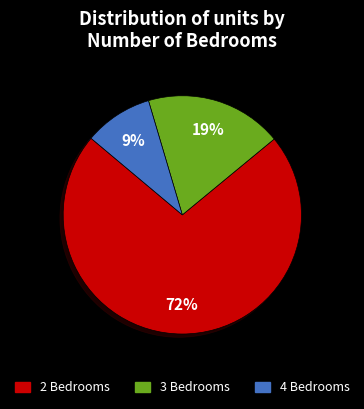

What percentage is the 2 Bedrooms slice, to the nearest percent?

72%